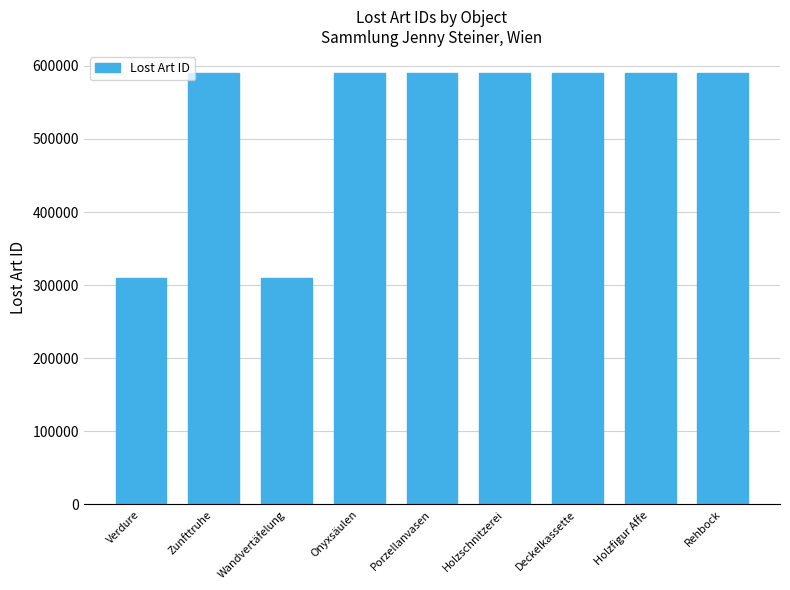

The chart shows a value of 590966 at Rehbock. True or false?

True